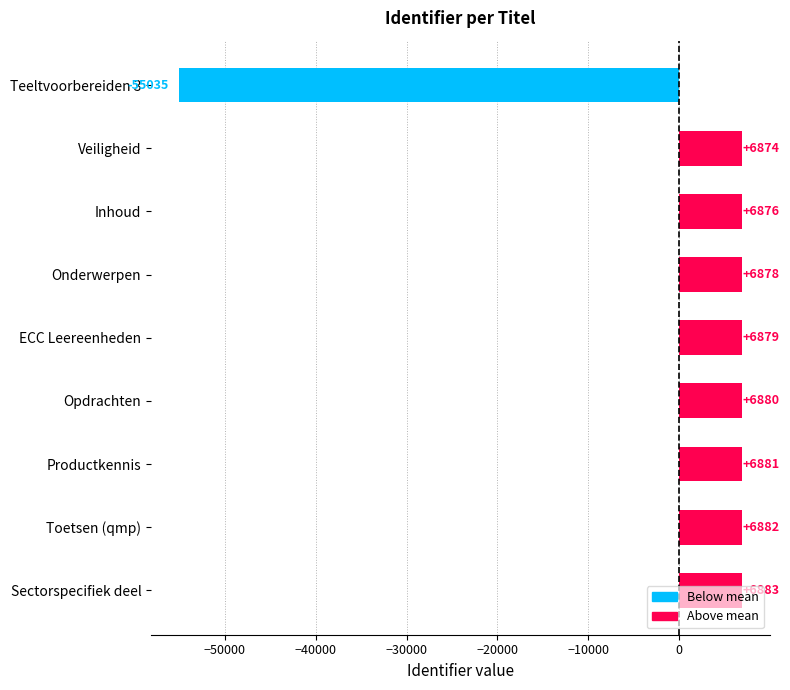

Approximately how many times larger is the value at Toetsen (qmp) compared to Veiligheid?

1.0